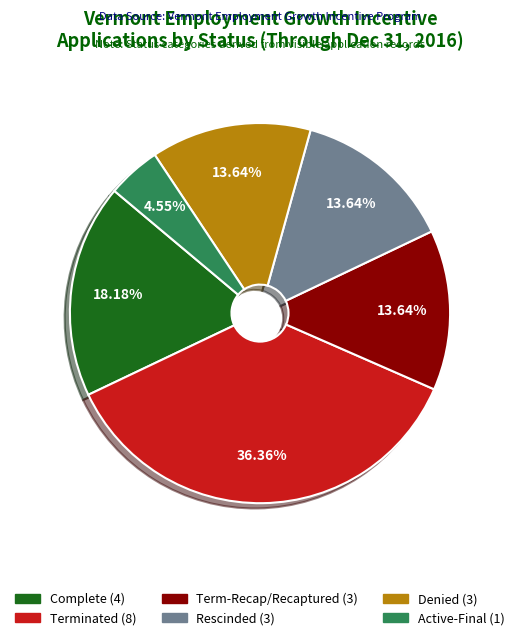

Is there a majority slice in this chart?

No